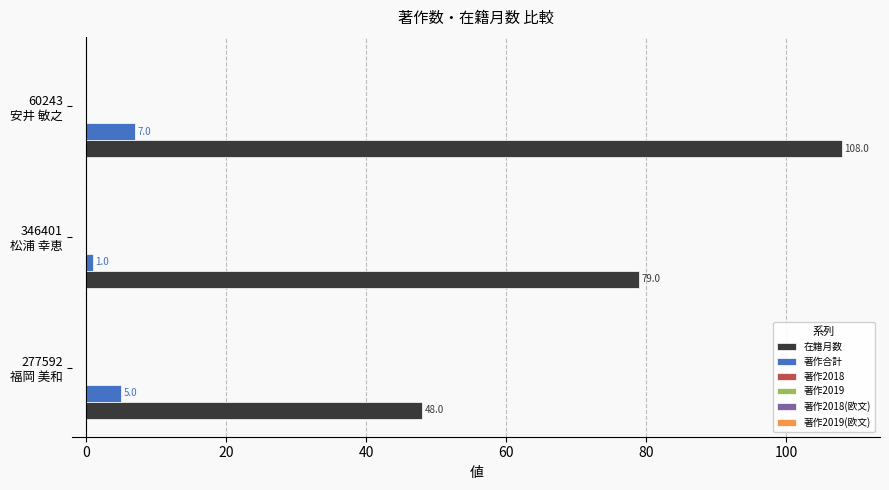

List the series in order of their overall mean, highest first.

在籍月数, 著作合計